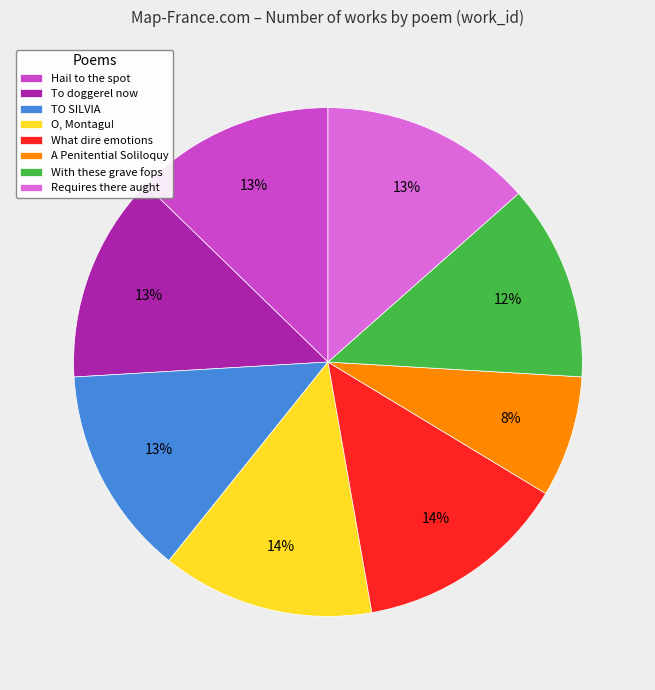

To the nearest percent, what percentage of the pie is To doggerel now?

13%